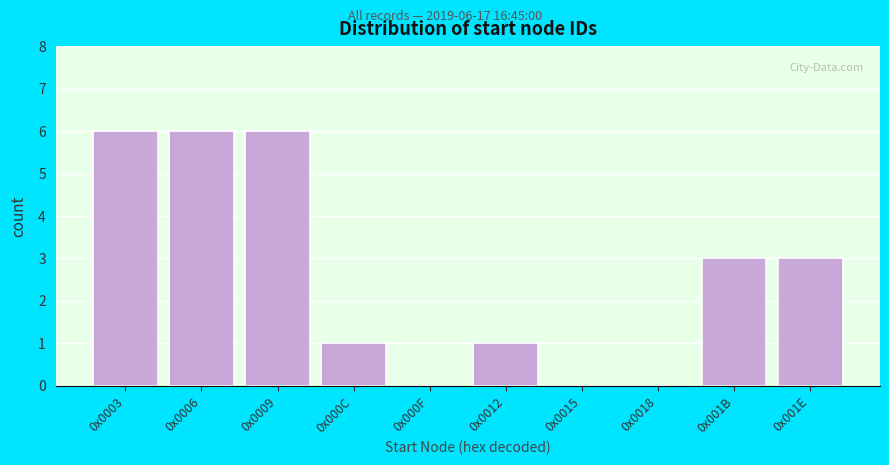

Reading right to left, transcribe all the data shown in this chart.

0x001E=3	0x001B=3	0x0018=0	0x0015=0	0x0012=1	0x000F=0	0x000C=1	0x0009=6	0x0006=6	0x0003=6